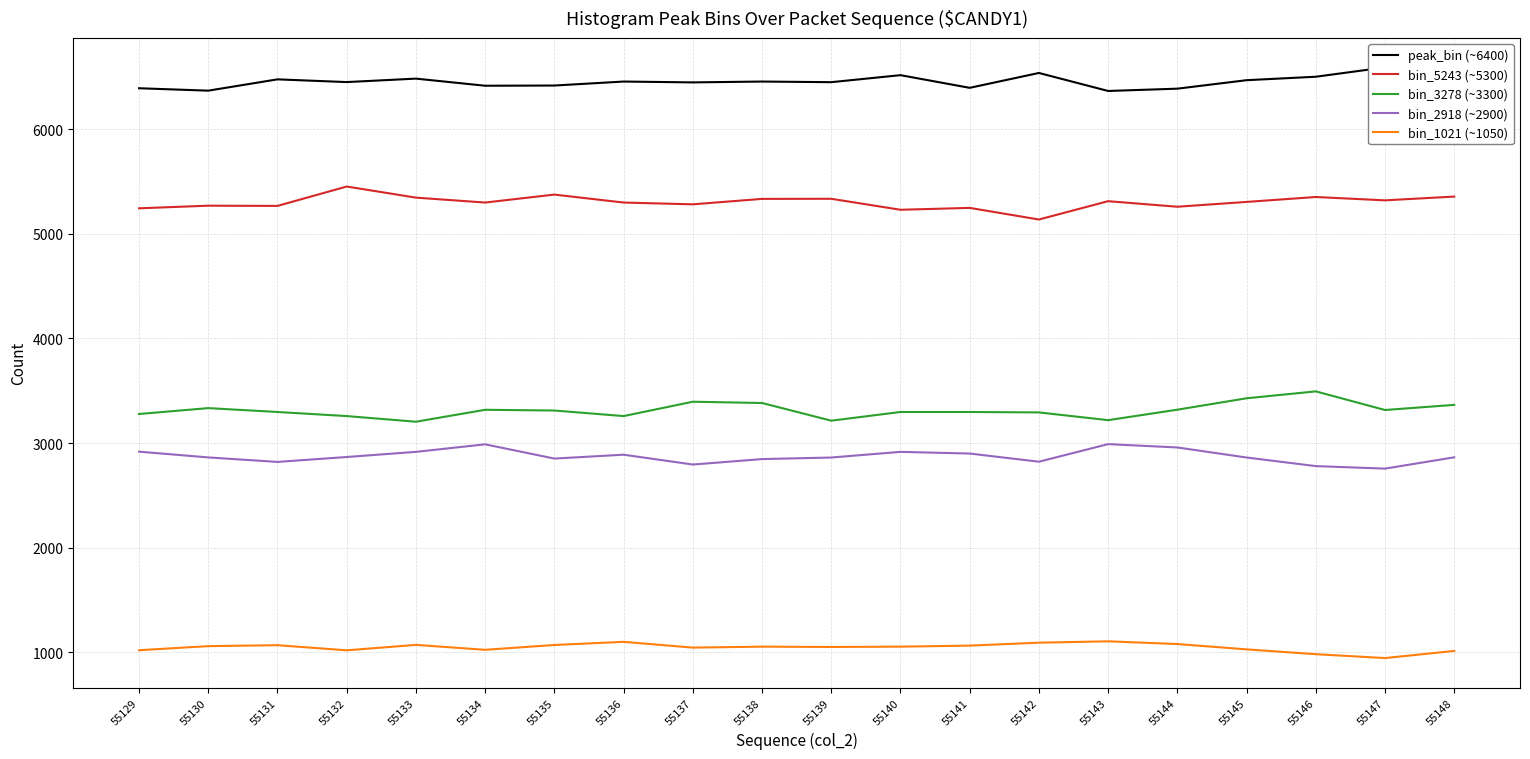

What is the total value across all series at 55139?

18910